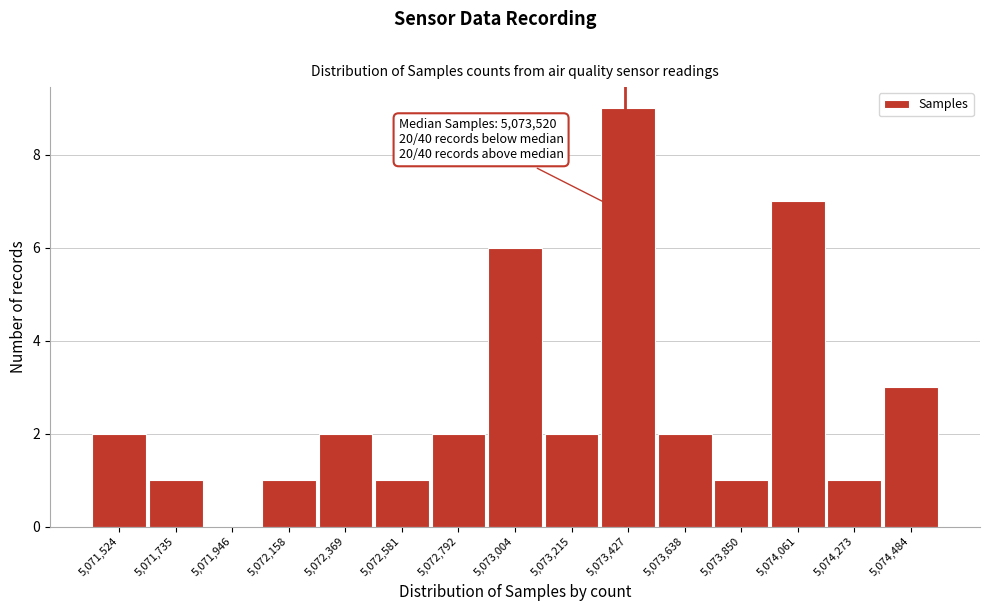

Reading right to left, list all the values displayed in this chart.

5,074,484=3	5,074,273=1	5,074,061=7	5,073,850=1	5,073,638=2	5,073,427=9	5,073,215=2	5,073,004=6	5,072,792=2	5,072,581=1	5,072,369=2	5,072,158=1	5,071,946=0	5,071,735=1	5,071,524=2